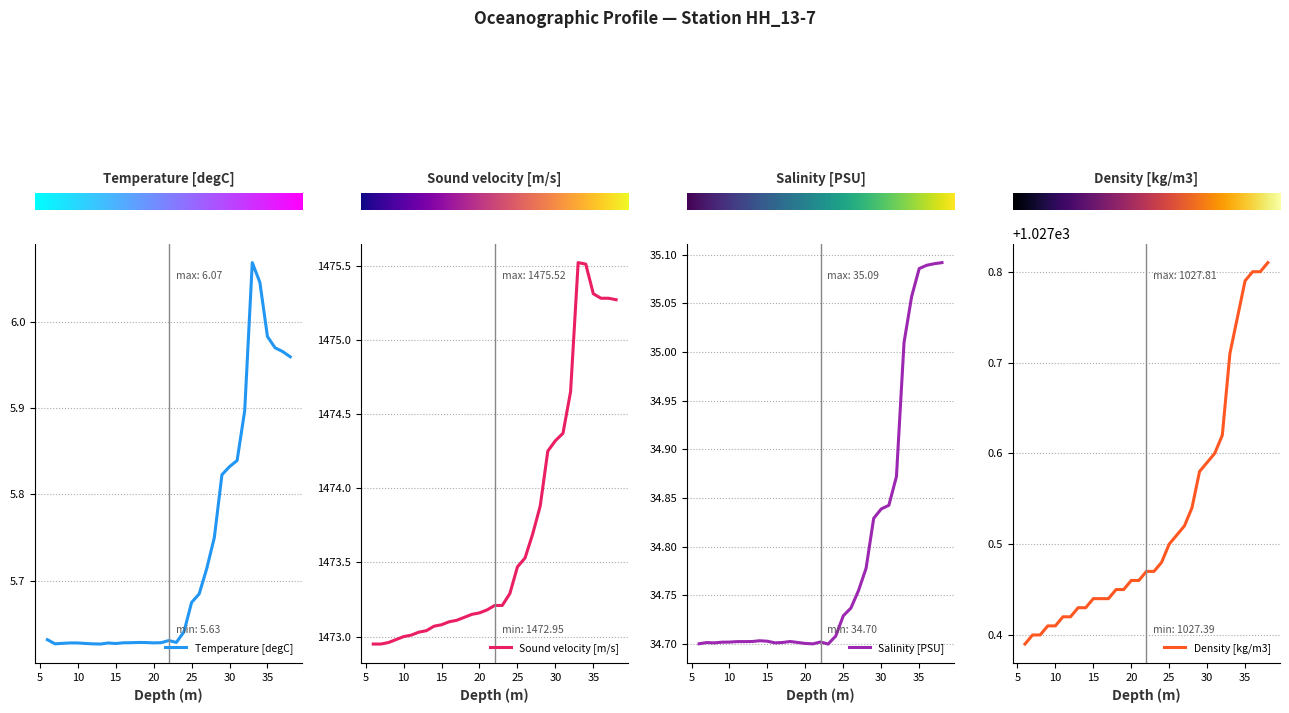

What is the average value of the Sound velocity [m/s] series?

1473.7